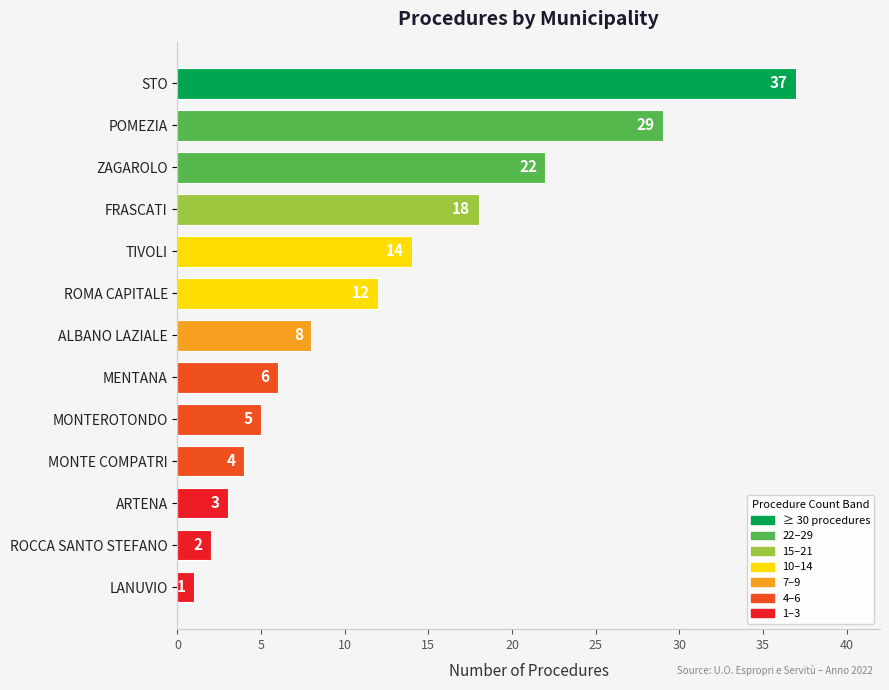

What is the difference between the maximum and second lowest values?

35